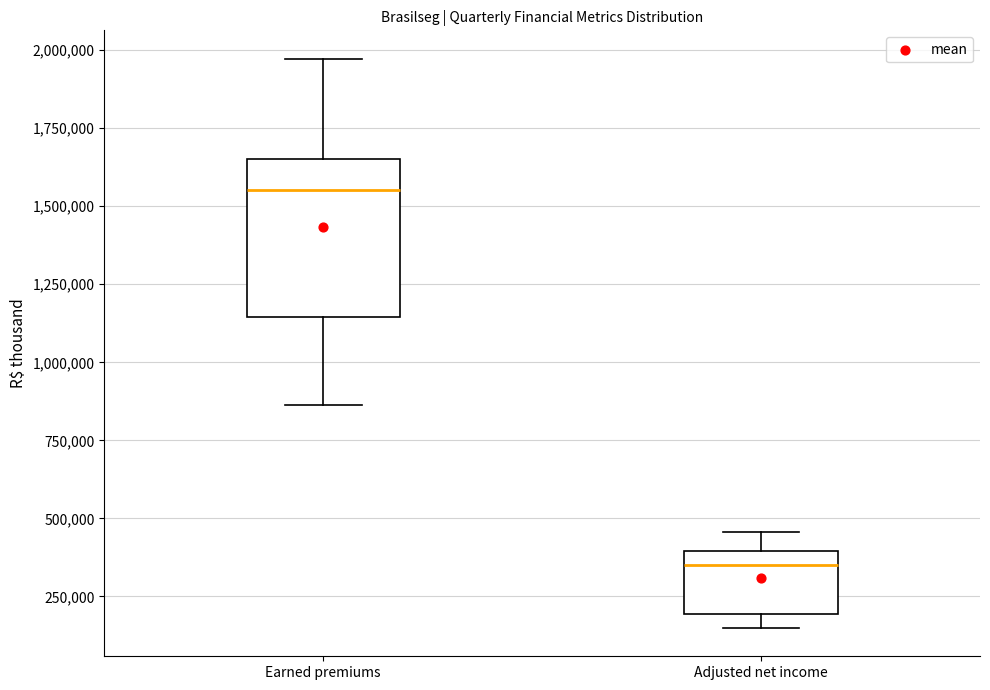

Which box has the lowest median line?

Adjusted net income